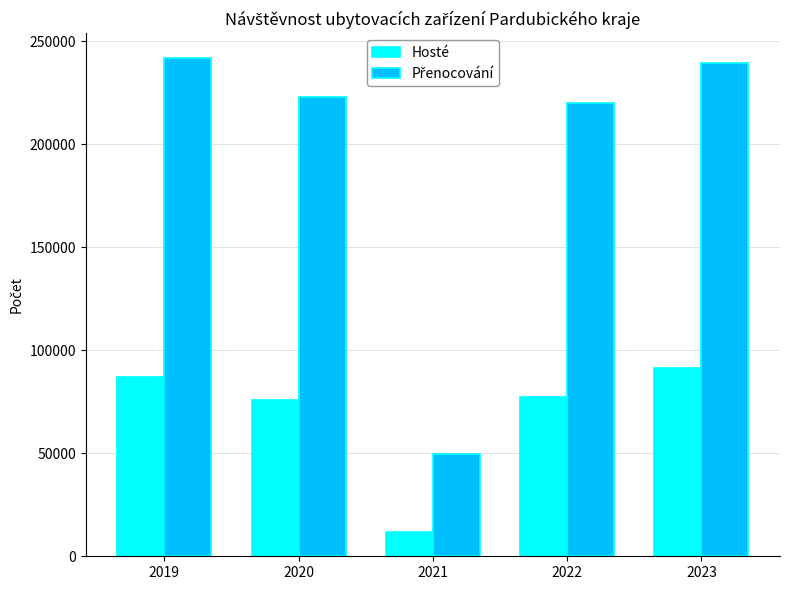

What is the value of the Hosté bar at the 2nd from the left?

75890